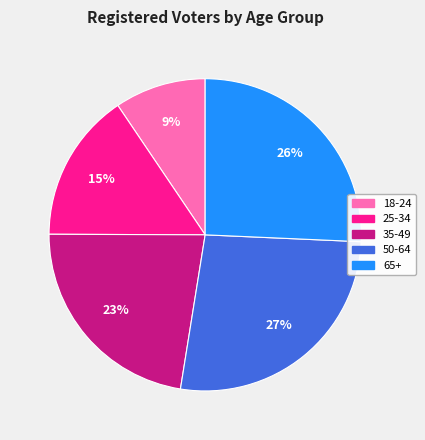

To the nearest percent, what percentage of the pie is 35-49?

23%